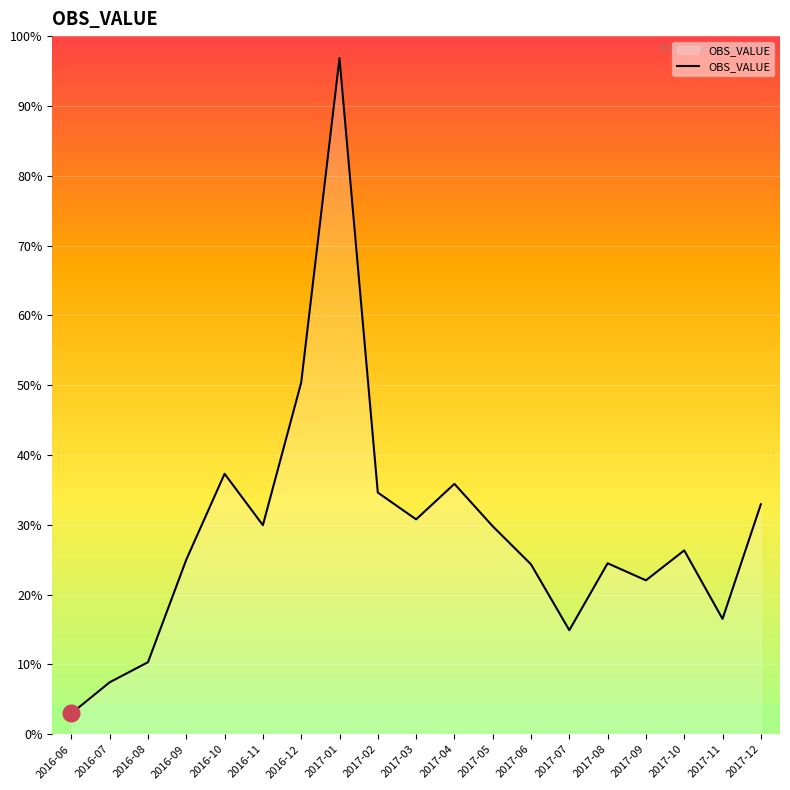

Does the chart display data point markers on the line(s)?

No